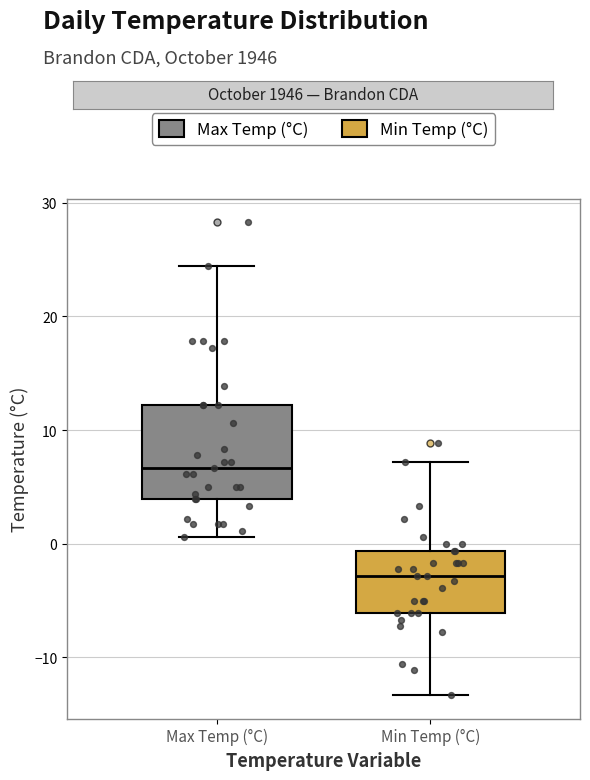

Which box's median line is the lowest?

Min Temp (°C)